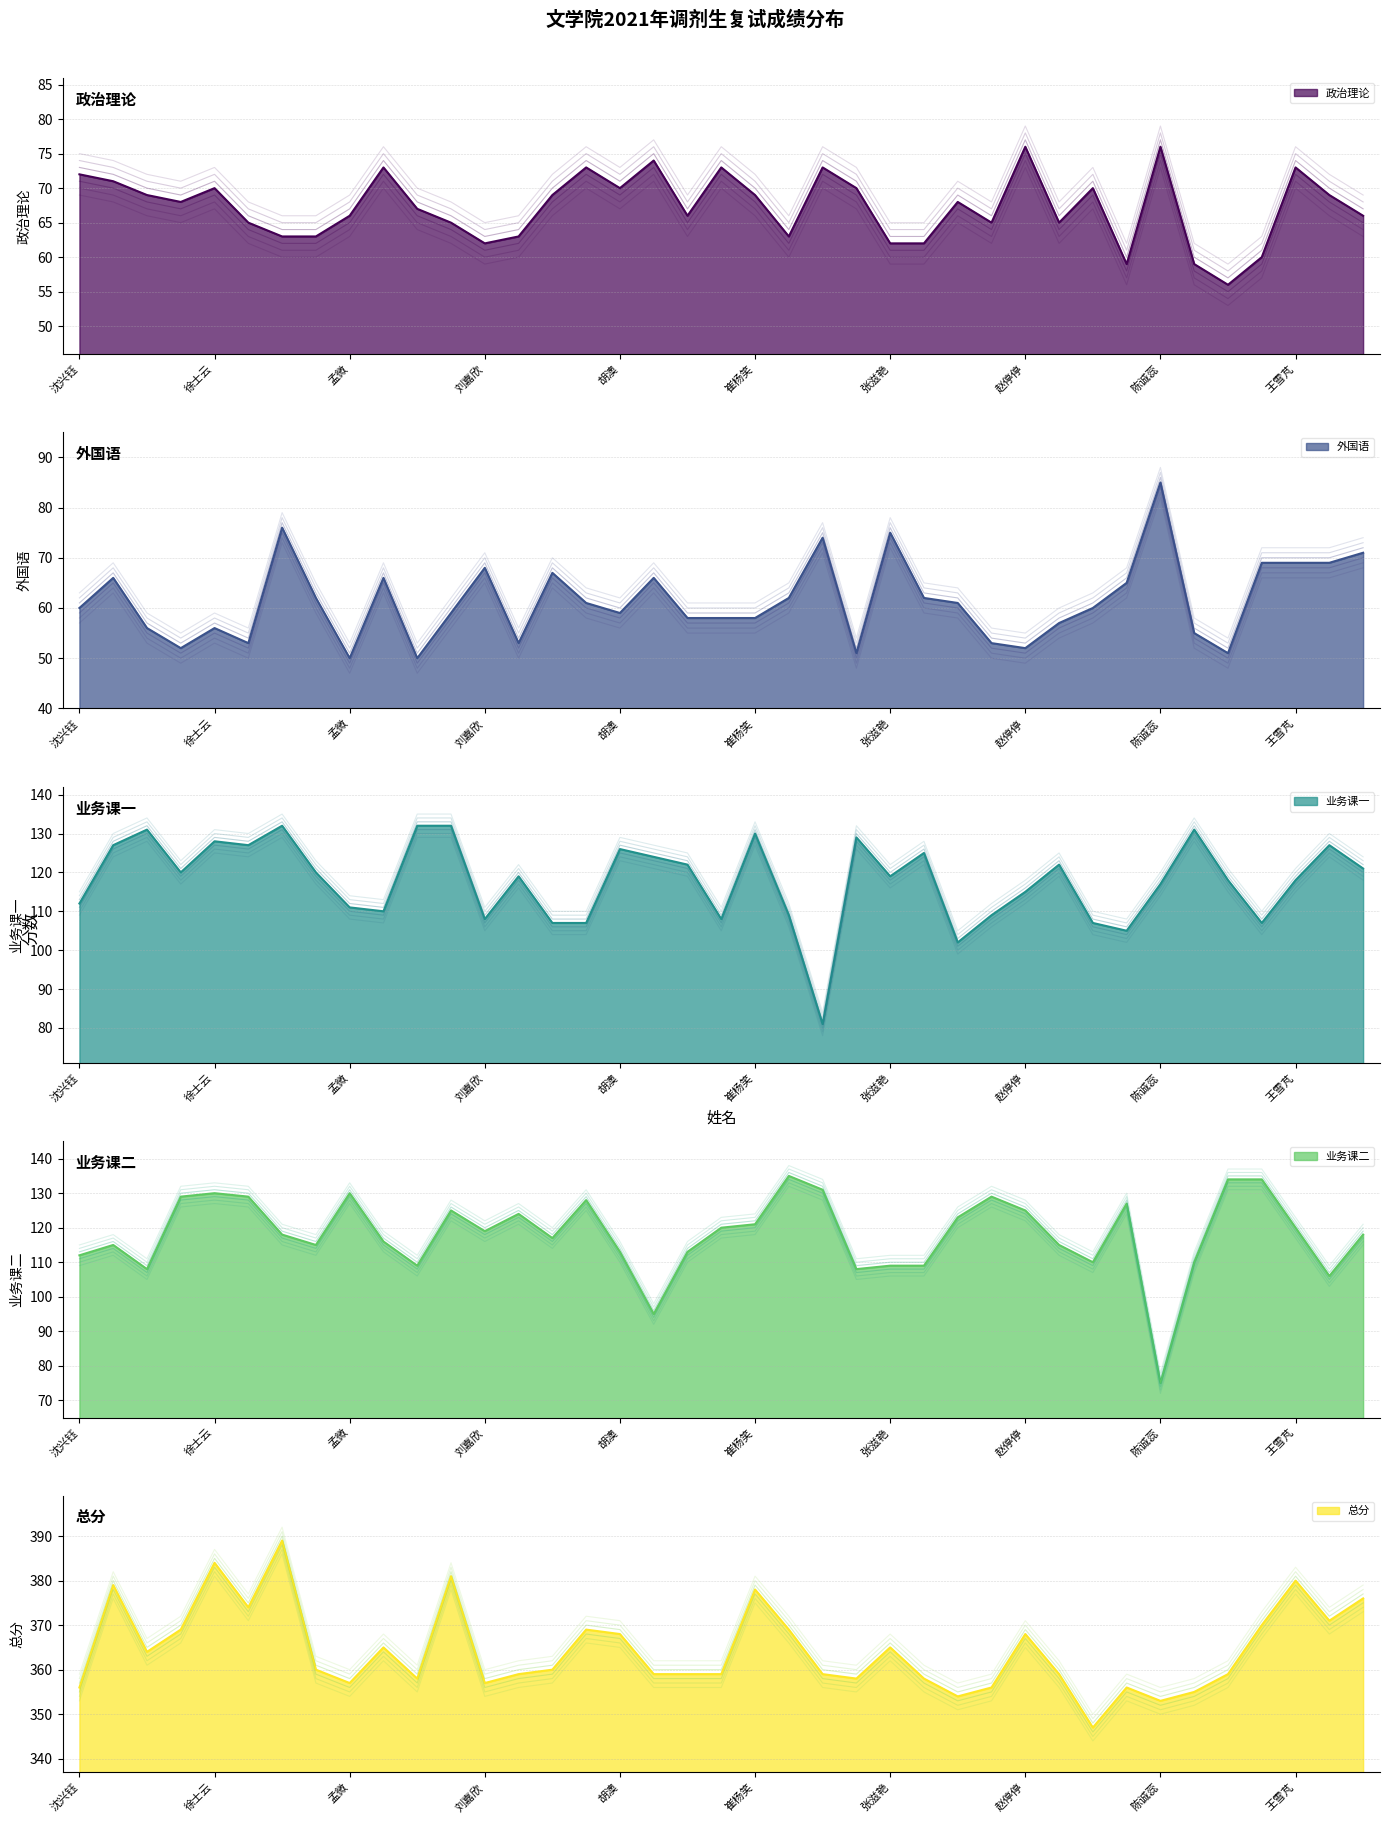

True or false: 业务课二 has more than 1 points higher than both neighbors.

True